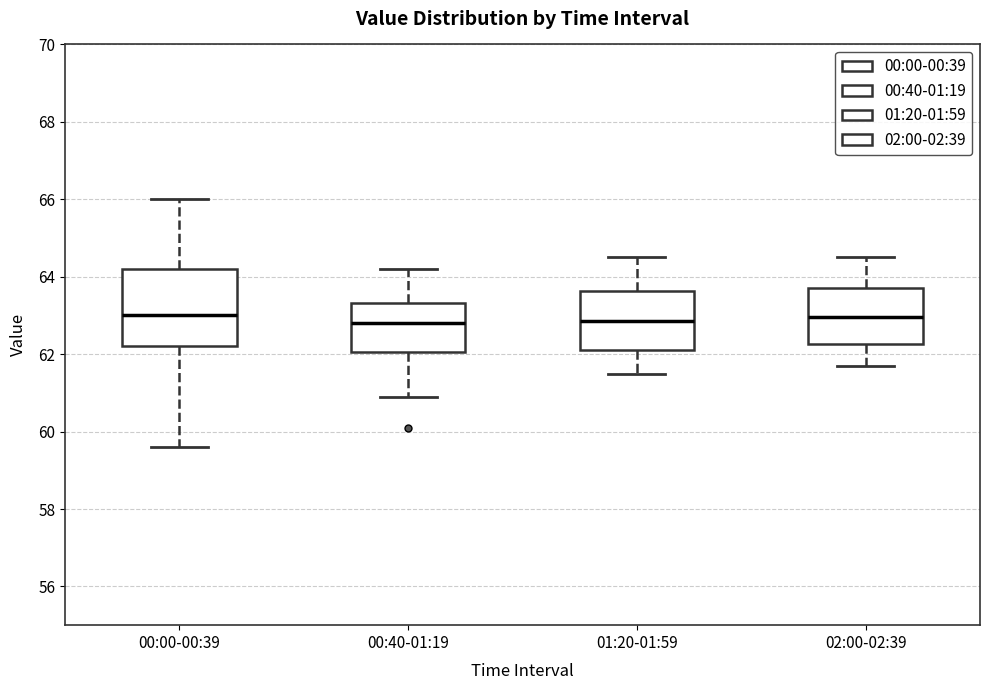

Reading left to right, read every box against the y-axis: the position of its median line, the range the box covers, and the ends of its whiskers. The values are not printed on the chart, so give them approximately, as read against the axis.

00:00-00:39: median 63.0, box 62.2 to 64.2, whiskers 59.6 to 66.0
00:40-01:19: median 62.8, box 62.0 to 63.4, whiskers 61.0 to 64.2
01:20-01:59: median 62.8, box 62.2 to 63.6, whiskers 61.6 to 64.6
02:00-02:39: median 63.0, box 62.2 to 63.8, whiskers 61.8 to 64.6